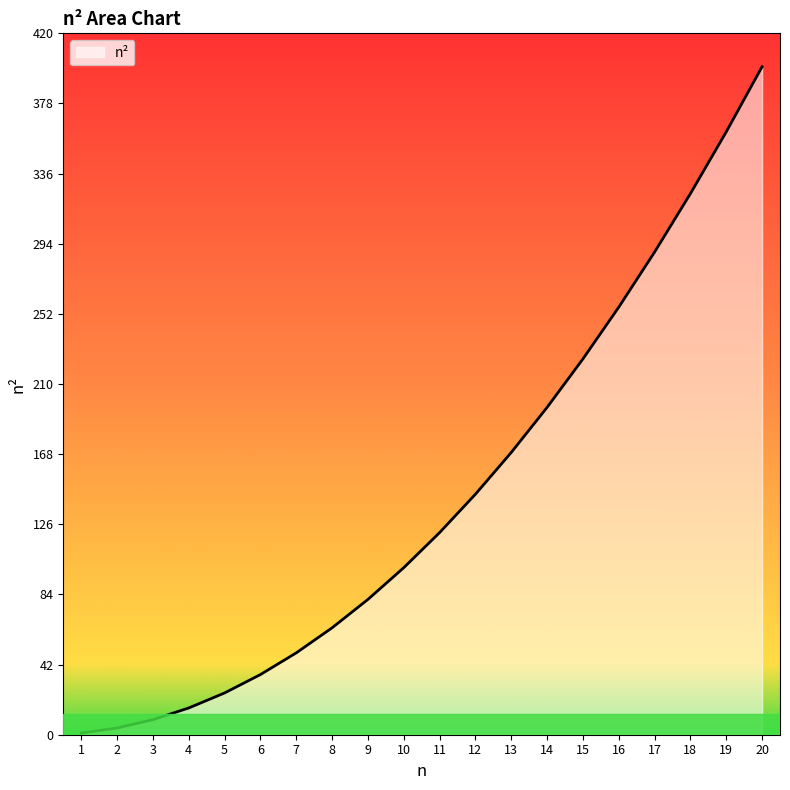

At which label is the value closest to 200?

14